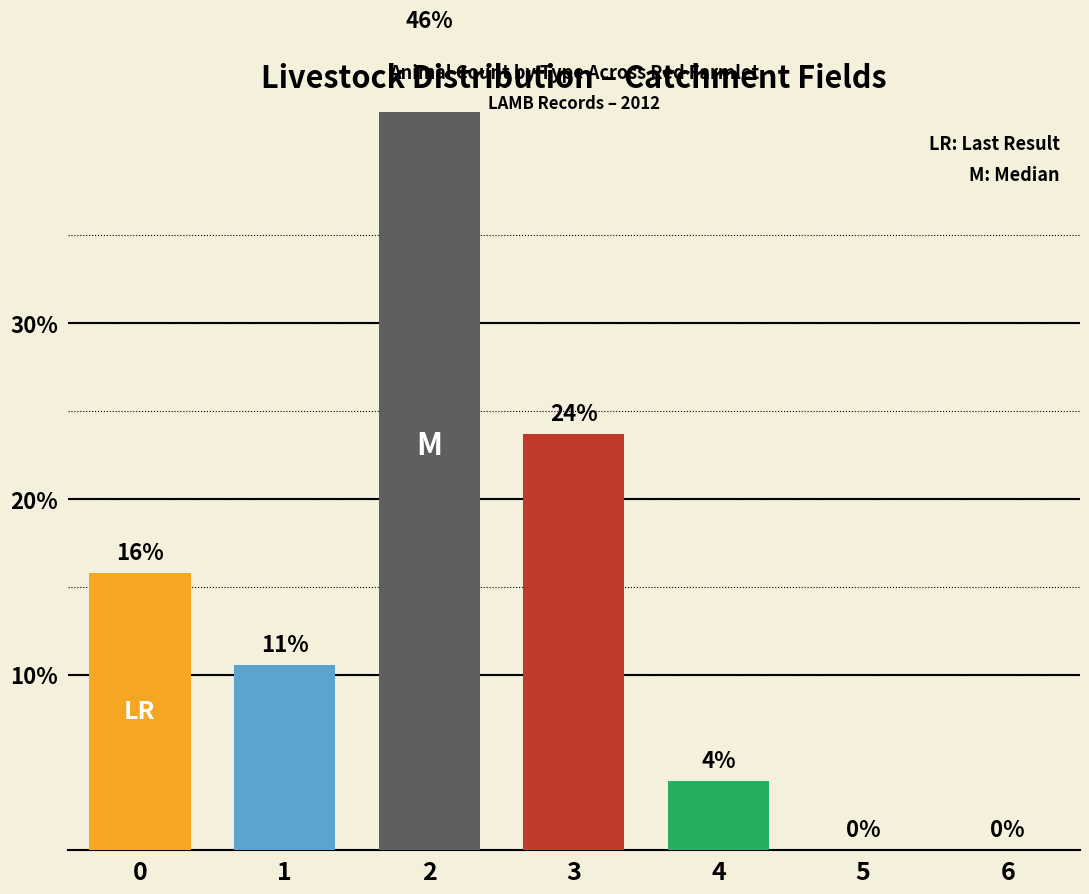

What is the sum of all values?

100.0